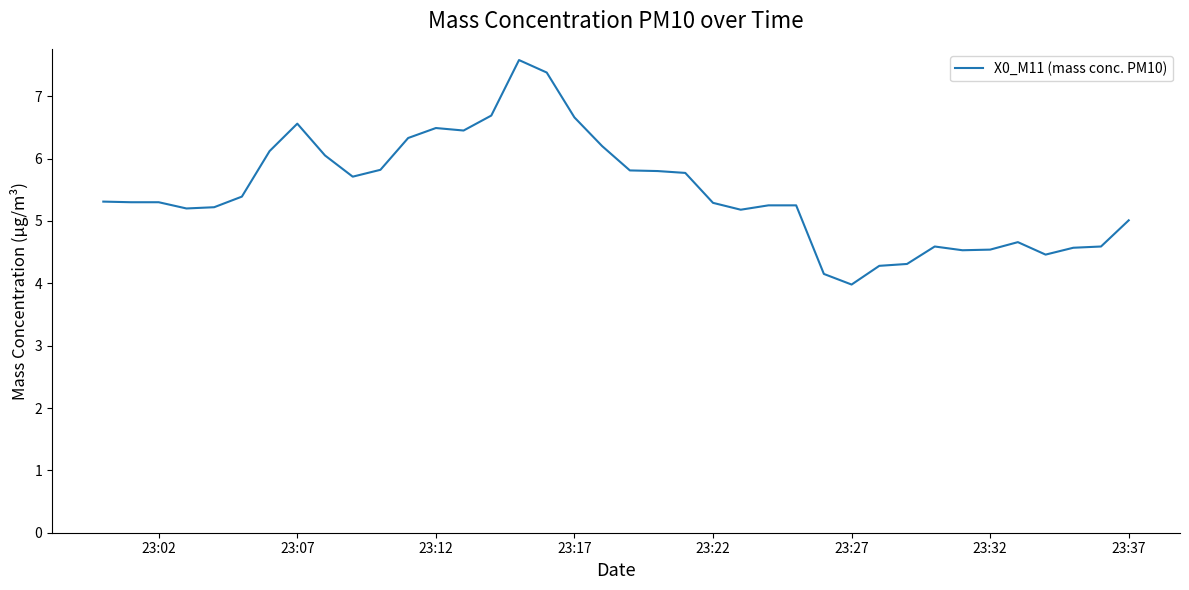

What is the maximum value shown in the chart?

7.6